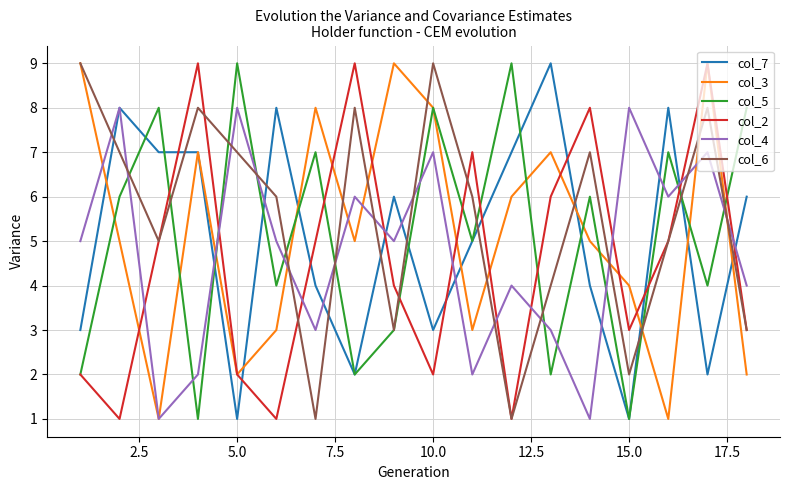

Which series ends up on top after the final intersection of col_2 and col_4?

col_4